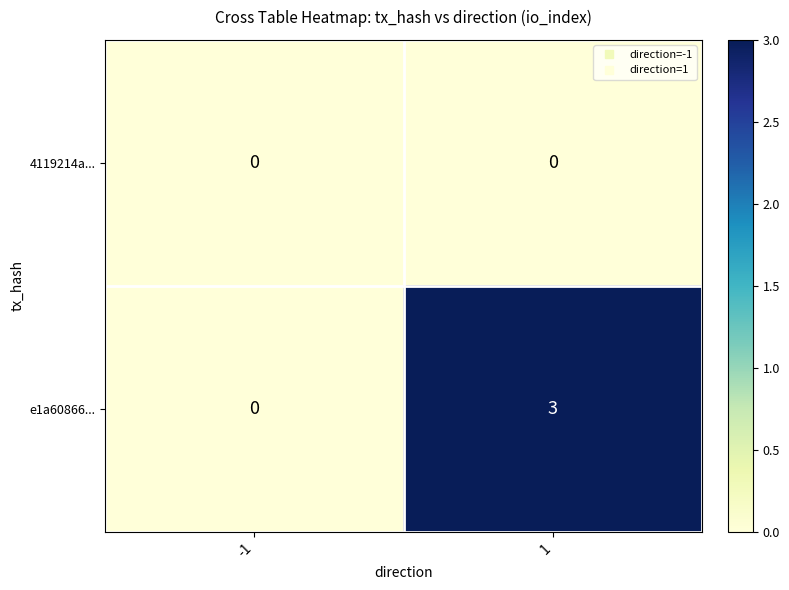

What is the difference between the highest and lowest values at 1?

3